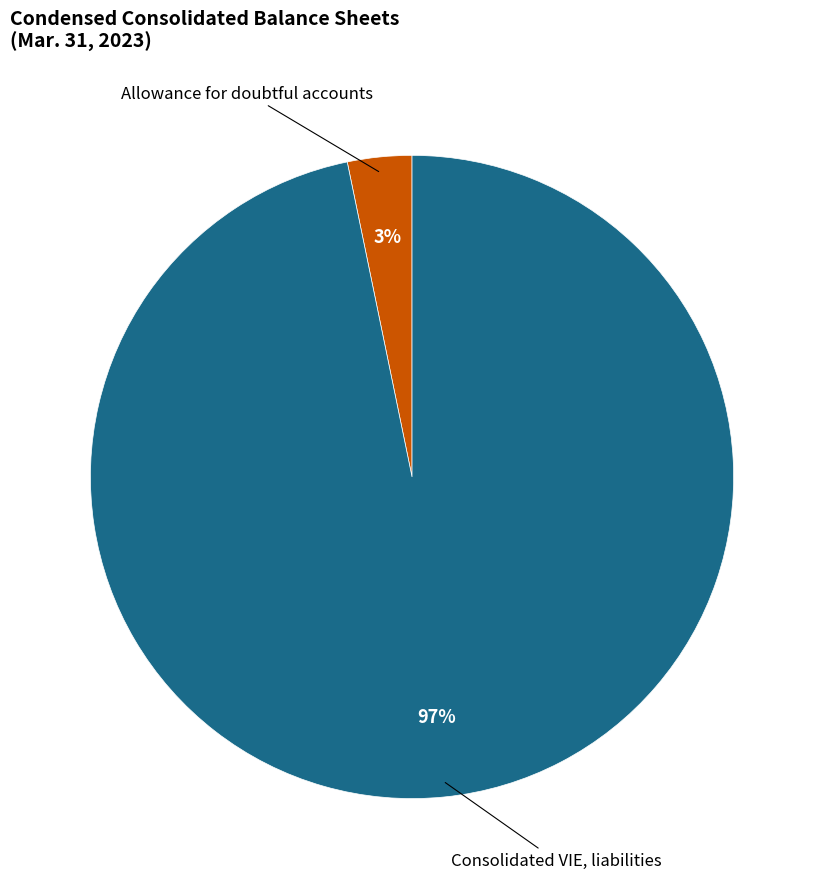

Is there a majority slice in this chart?

Yes